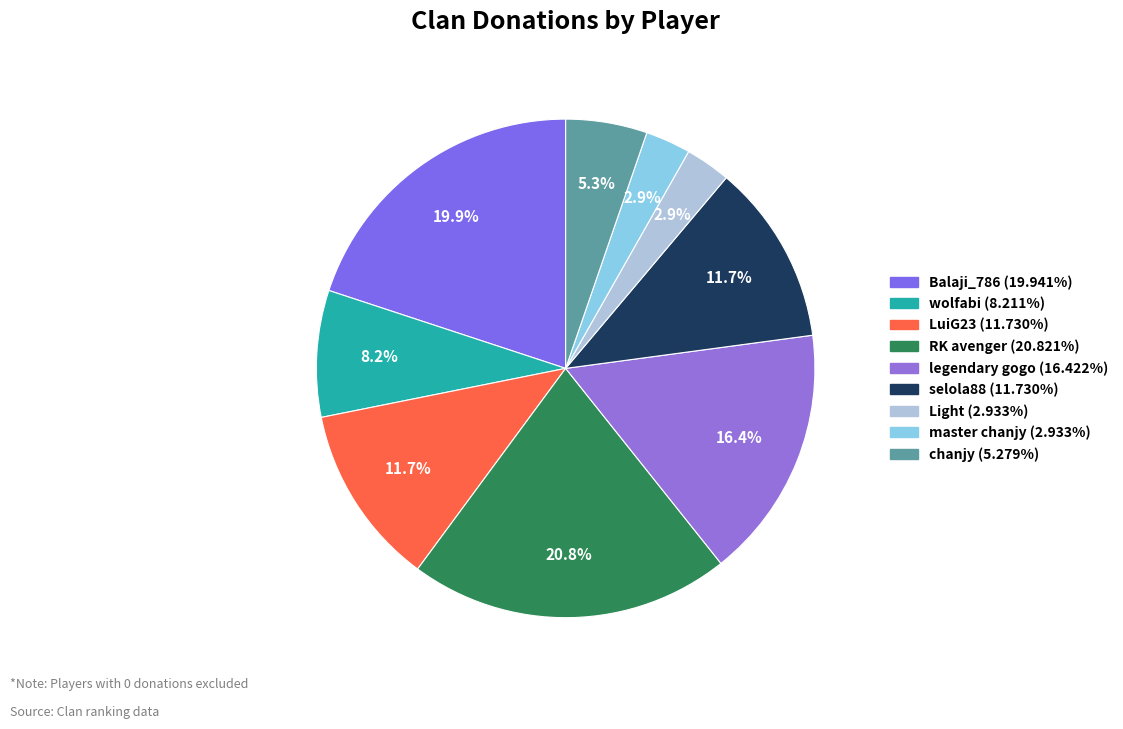

Rank the categories by value from lowest to highest.

Light, master chanjy, chanjy, wolfabi, LuiG23, selola88, legendary gogo, Balaji_786, RK avenger